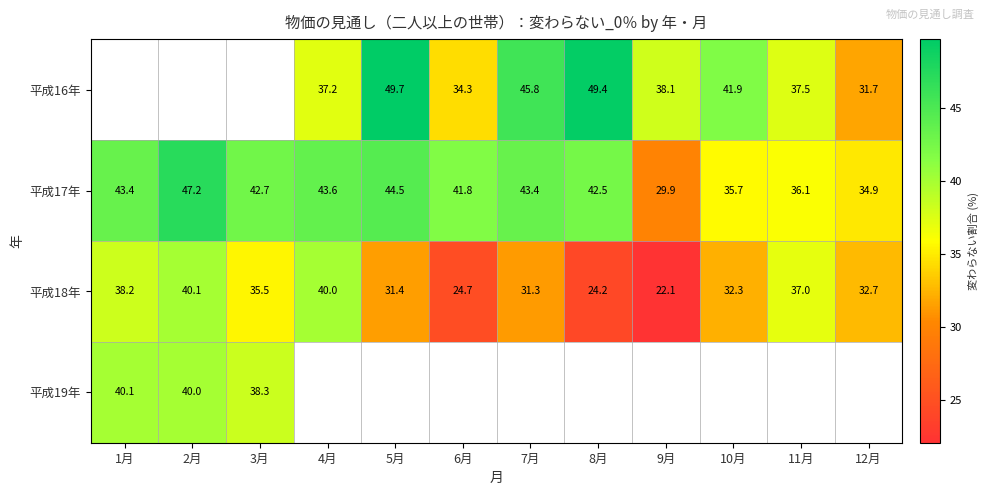

Which category has the lowest value across all series?

9月